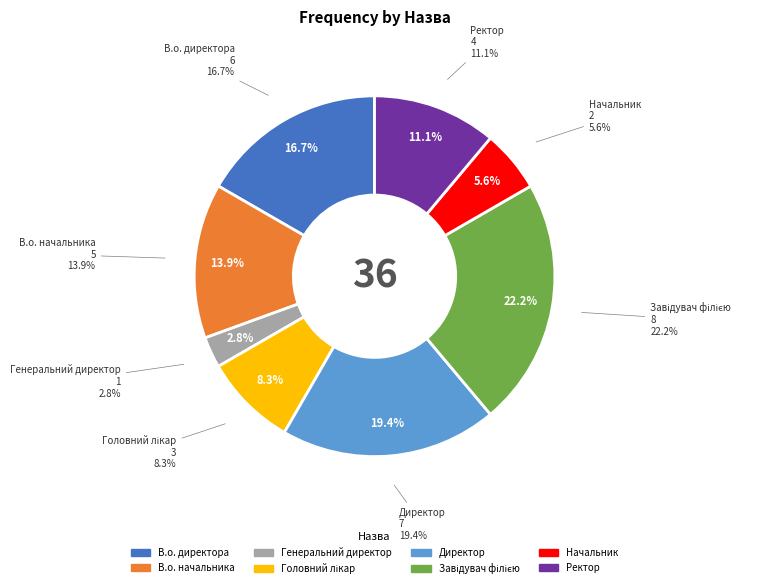

Does Генеральний директор account for over 50% of the chart?

No